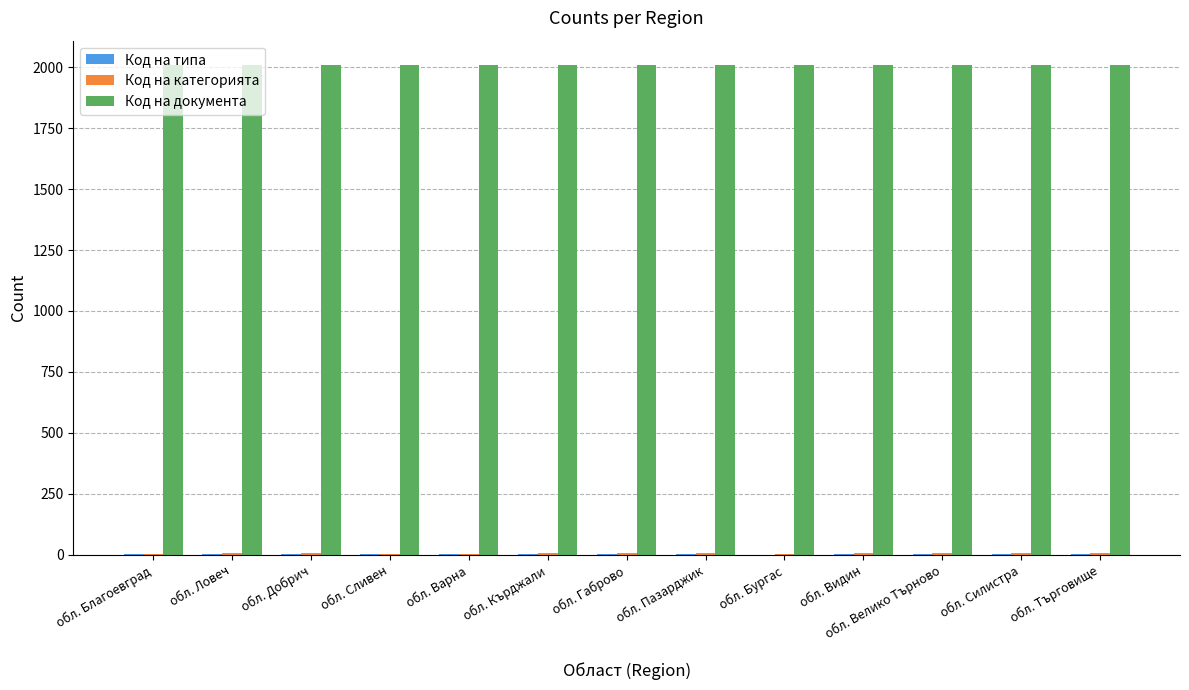

What is the greatest value displayed?

2008